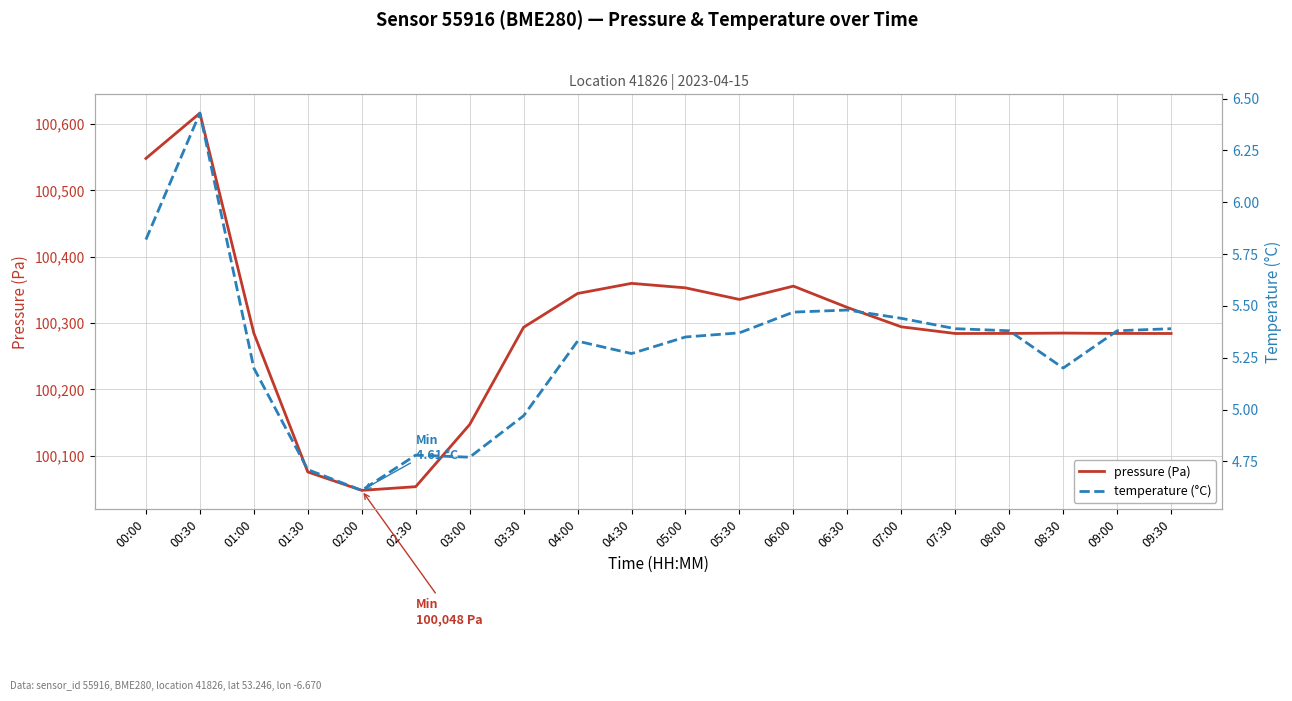

What is the value of the pressure (Pa) point at the 8th from the left?

100293.6